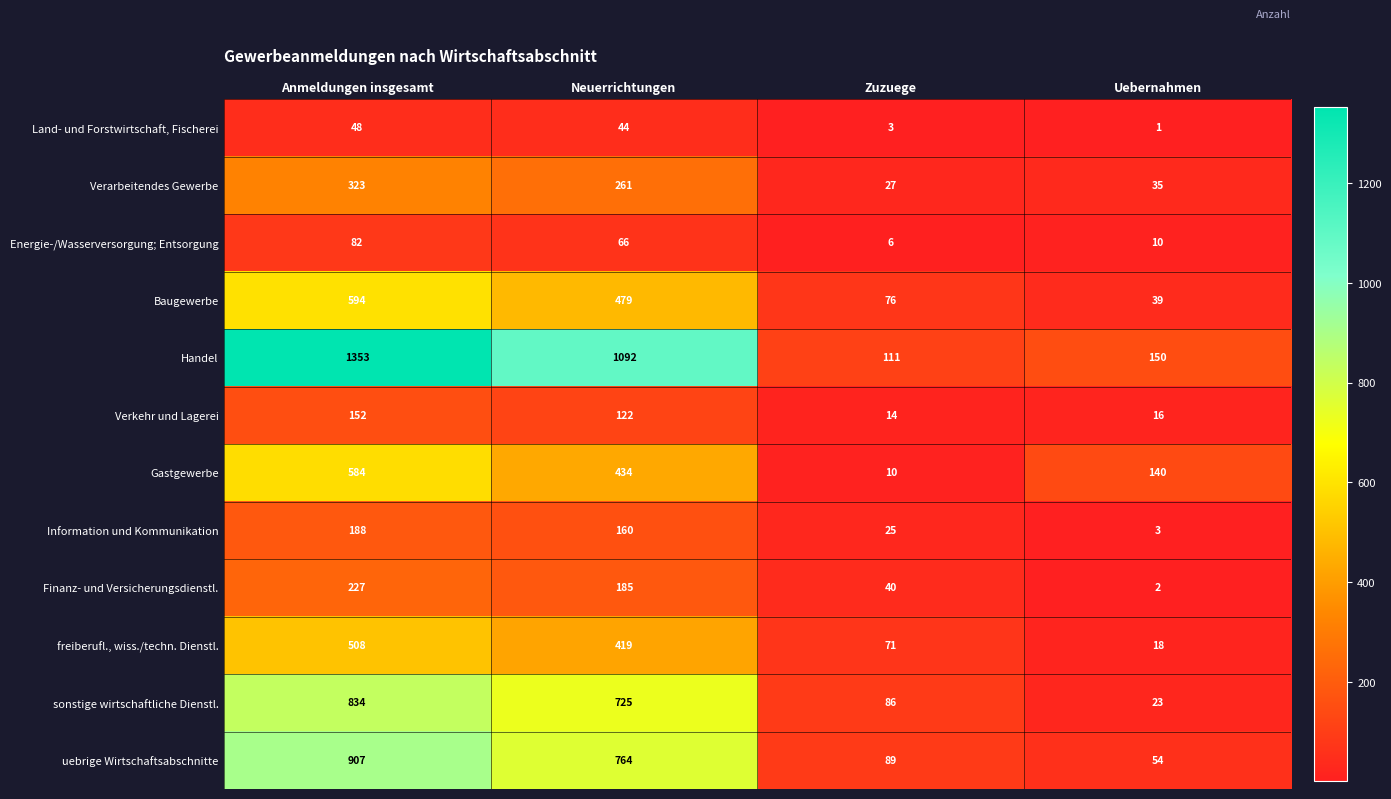

What is the sum of all Information und Kommunikation values?

376